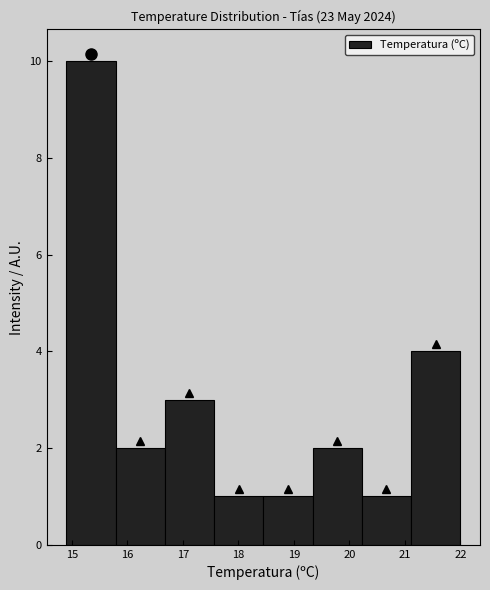

Which range on the x-axis has the tallest bar?

14.9 to 15.8